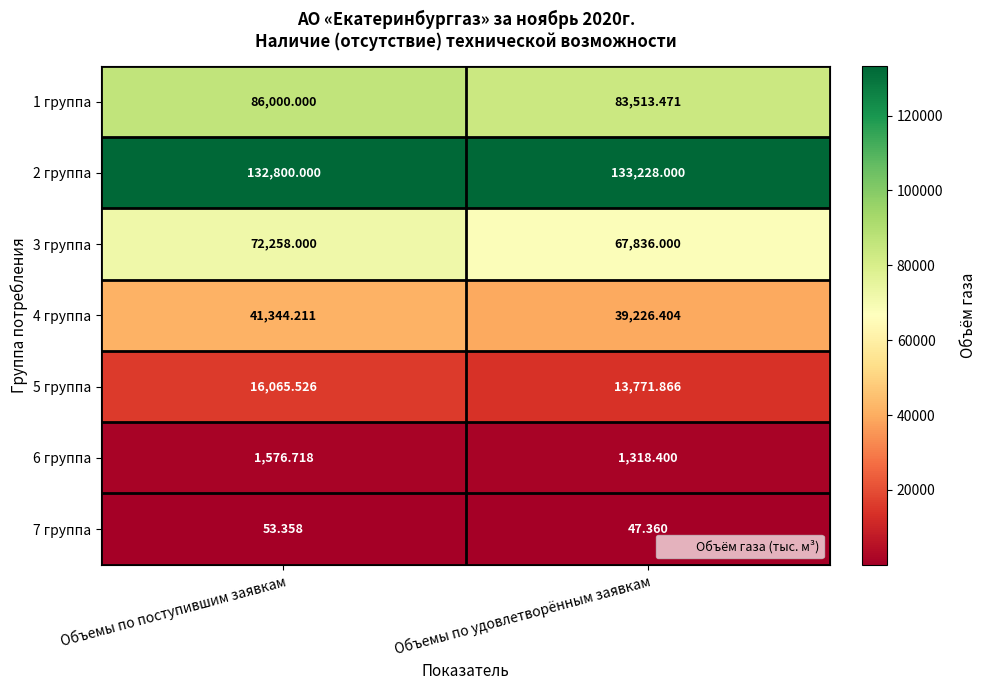

Rank the categories by 3 группа value from lowest to highest.

Объемы по удовлетворённым заявкам, Объемы по поступившим заявкам